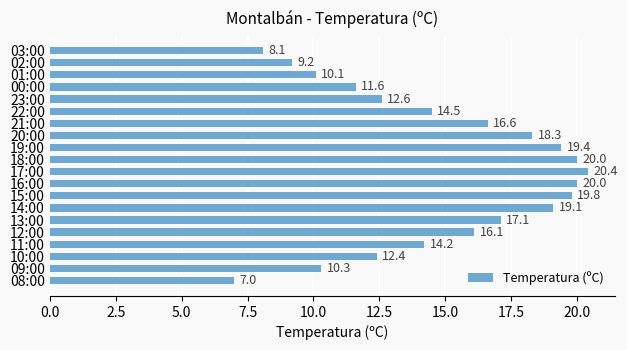

Count the number of categories in the chart.

20